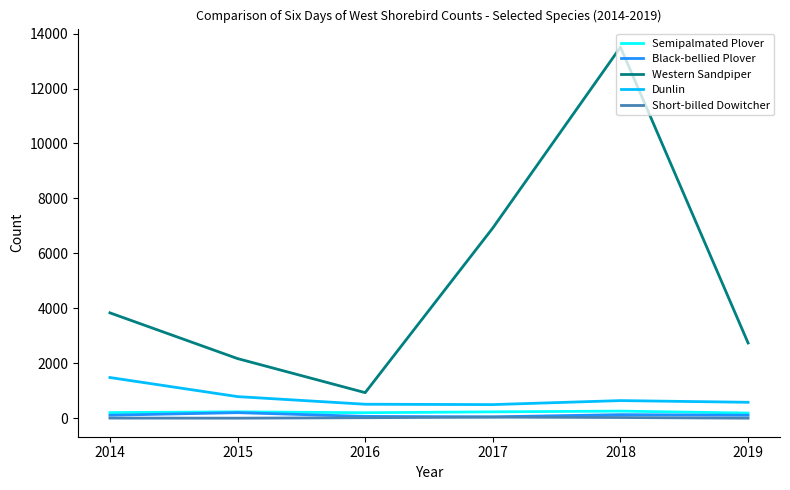

Which series has the largest range (max minus min)?

Western Sandpiper